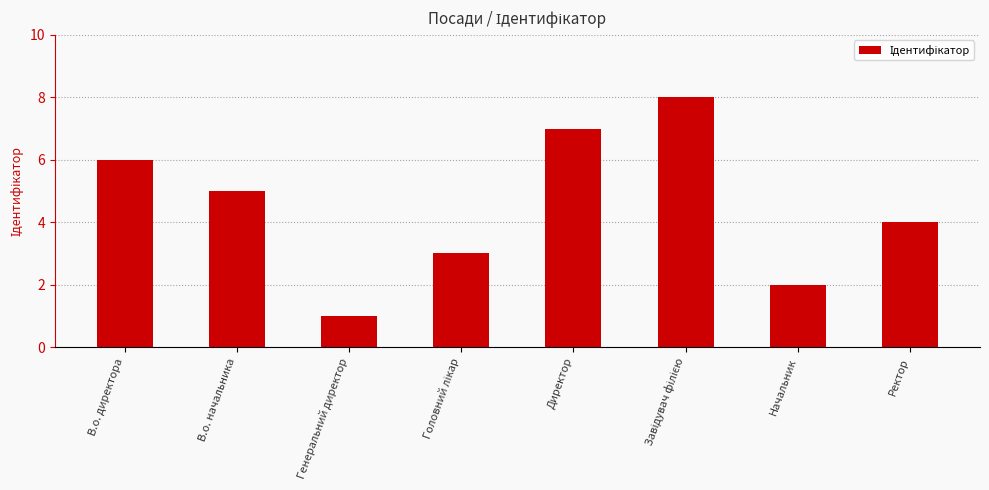

Reading left to right, list all the values displayed in this chart.

6	5	1	3	7	8	2	4